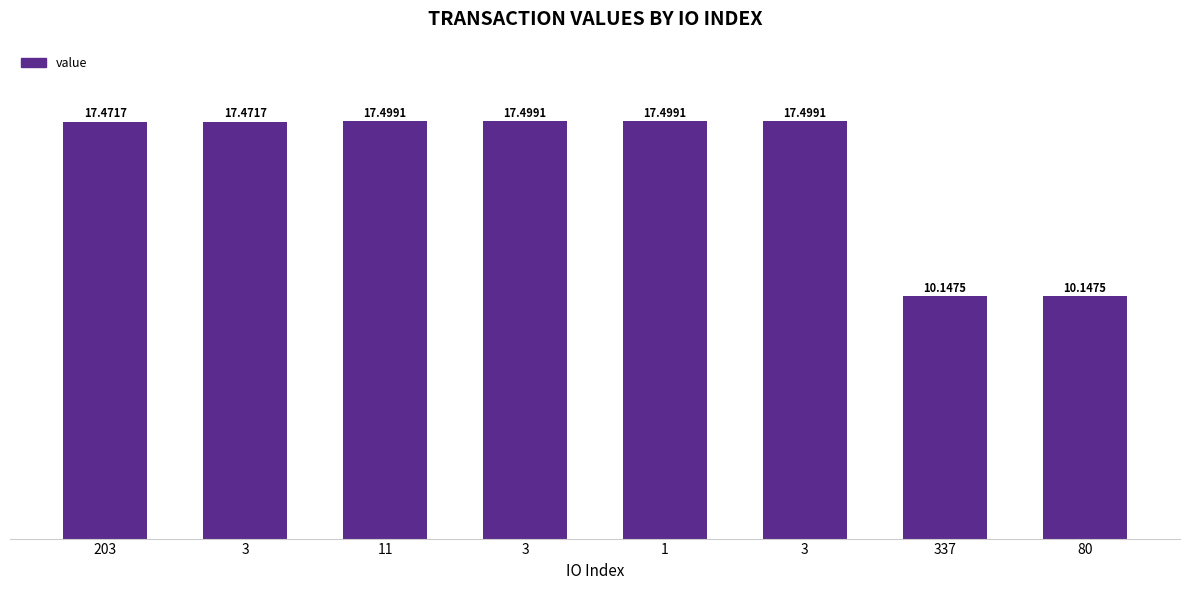

How many bars are there in total?

8